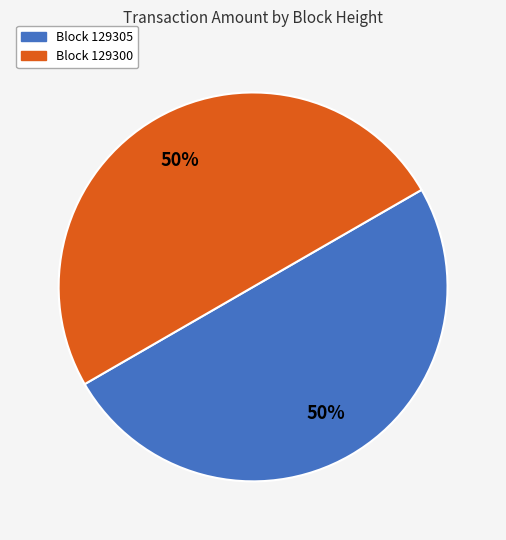

What is the ratio of the value at Block 129305 to the value at Block 129300?

1.0